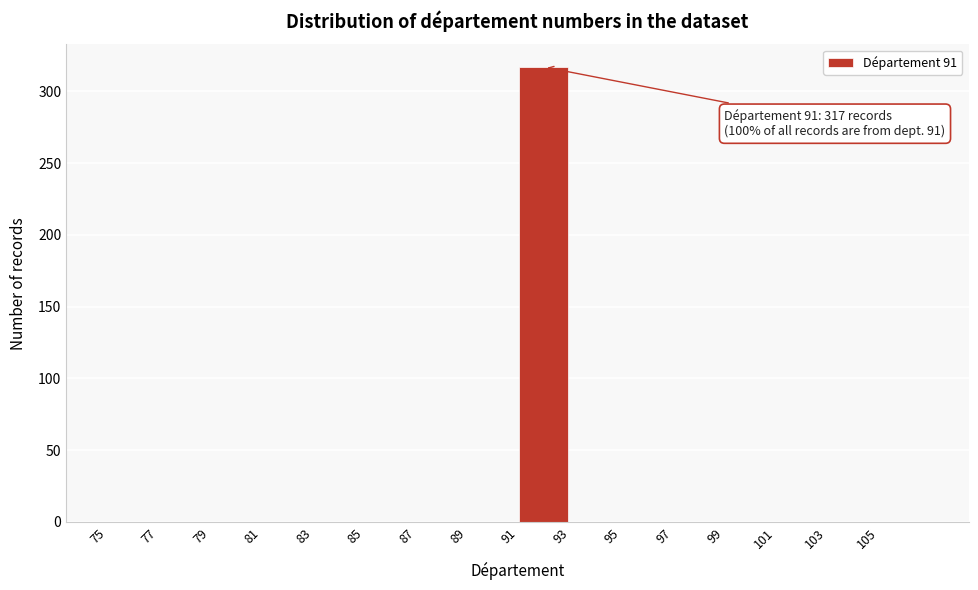

Over which range of the x-axis is the bar tallest?

91 to 93